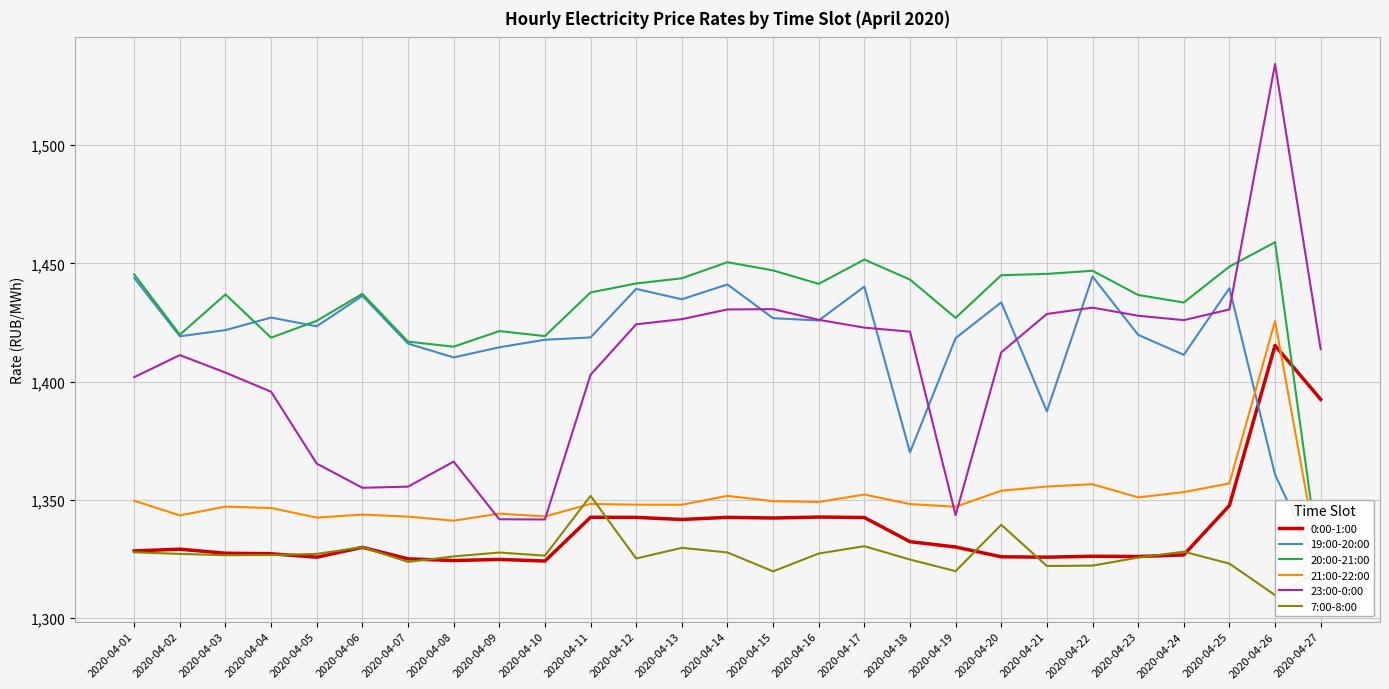

After their last crossing, which series has the higher values: 0:00-1:00 or 7:00-8:00?

0:00-1:00